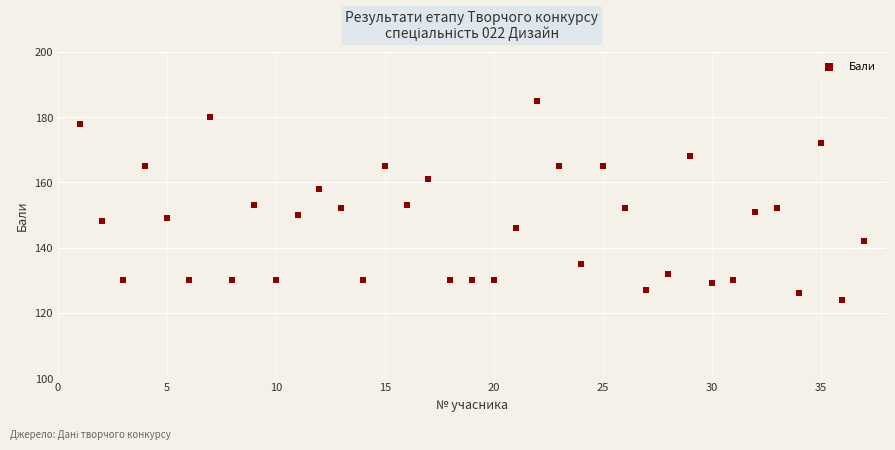

What is the range of X values (max minus min)?

36